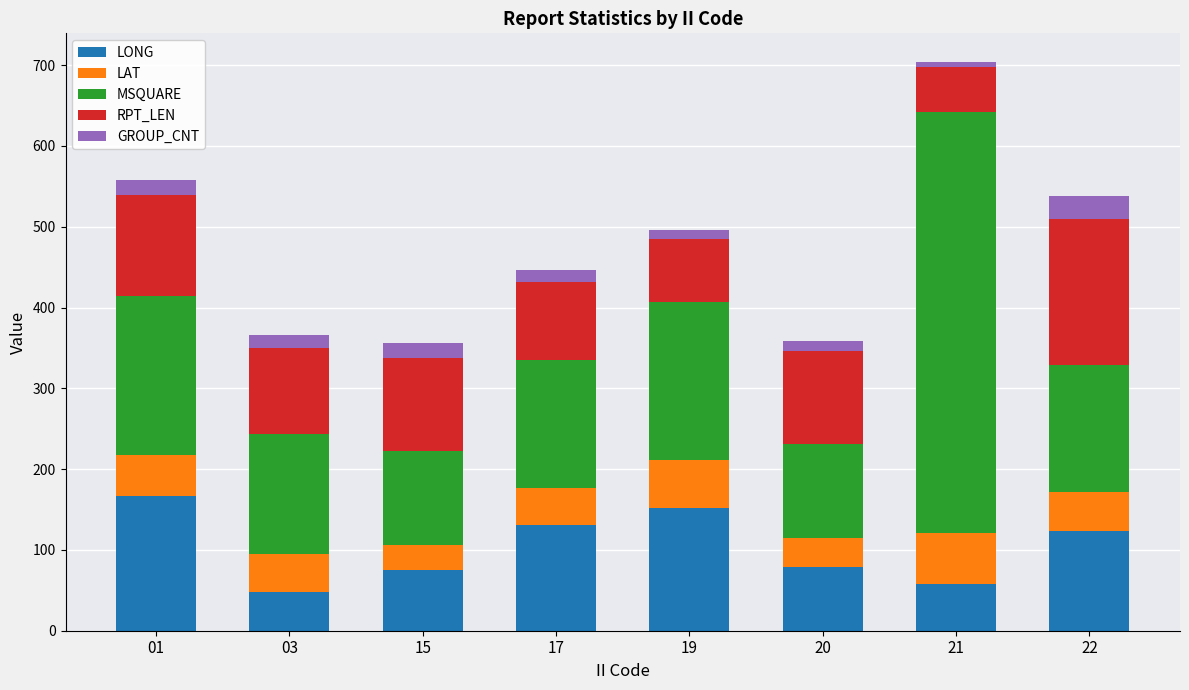

What is the minimum value for LONG?

48.4